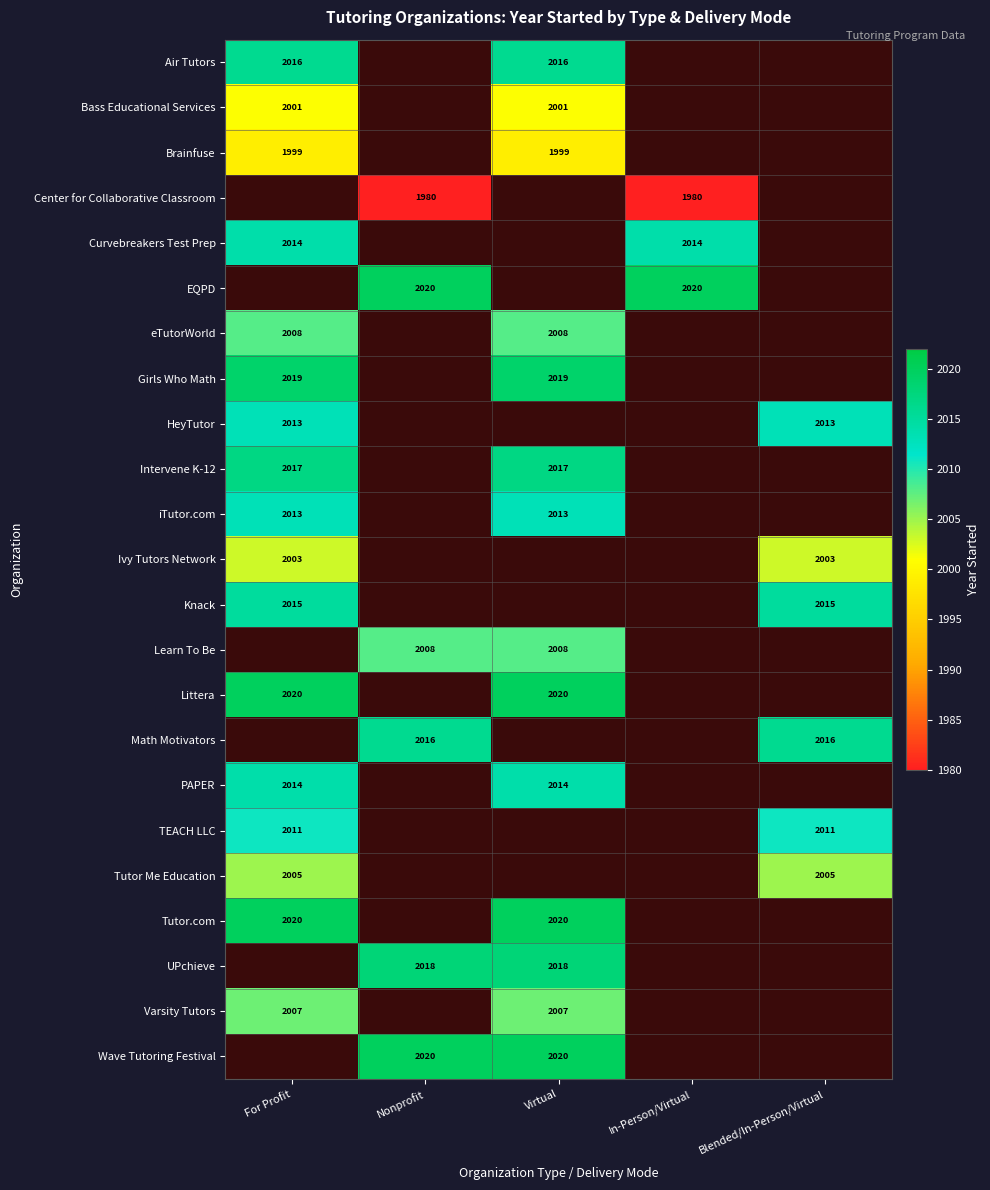

The Center for Collaborative Classroom series shows 1980 at In-Person/Virtual. True or false?

True